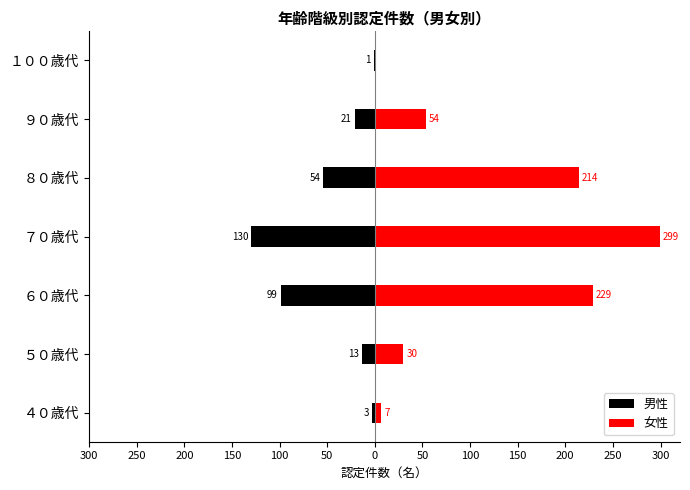

Between ４０歳代 and ９０歳代, which series saw the biggest shift?

女性